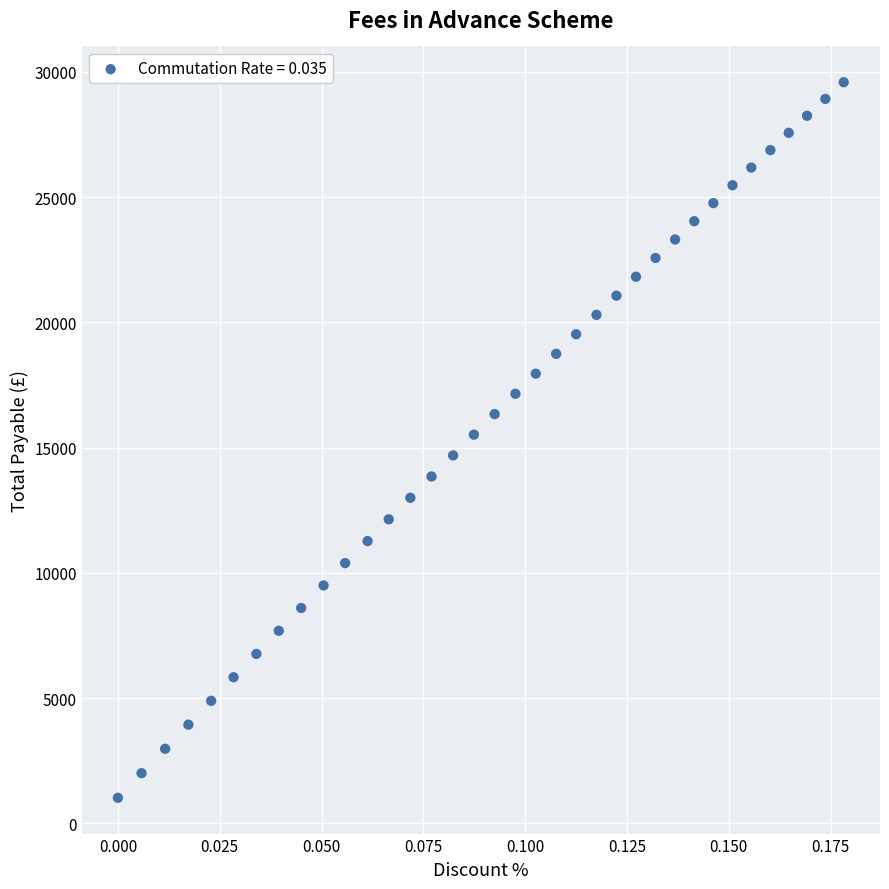

What is the range of Y values (max minus min)?

28568.3